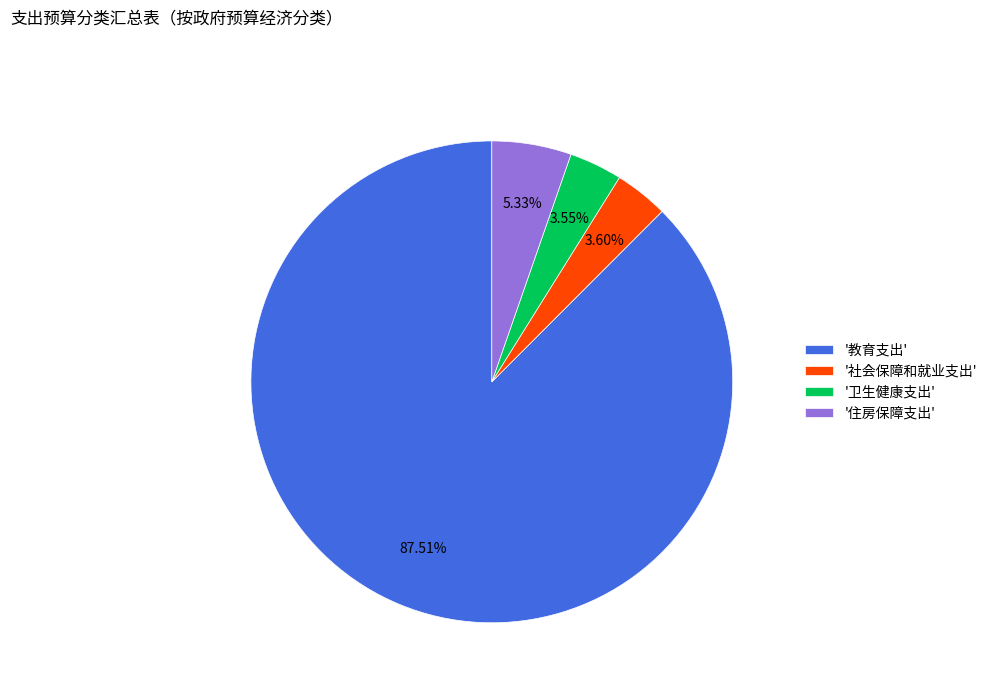

Do '教育支出' and '住房保障支出' together represent more than half of the pie?

Yes